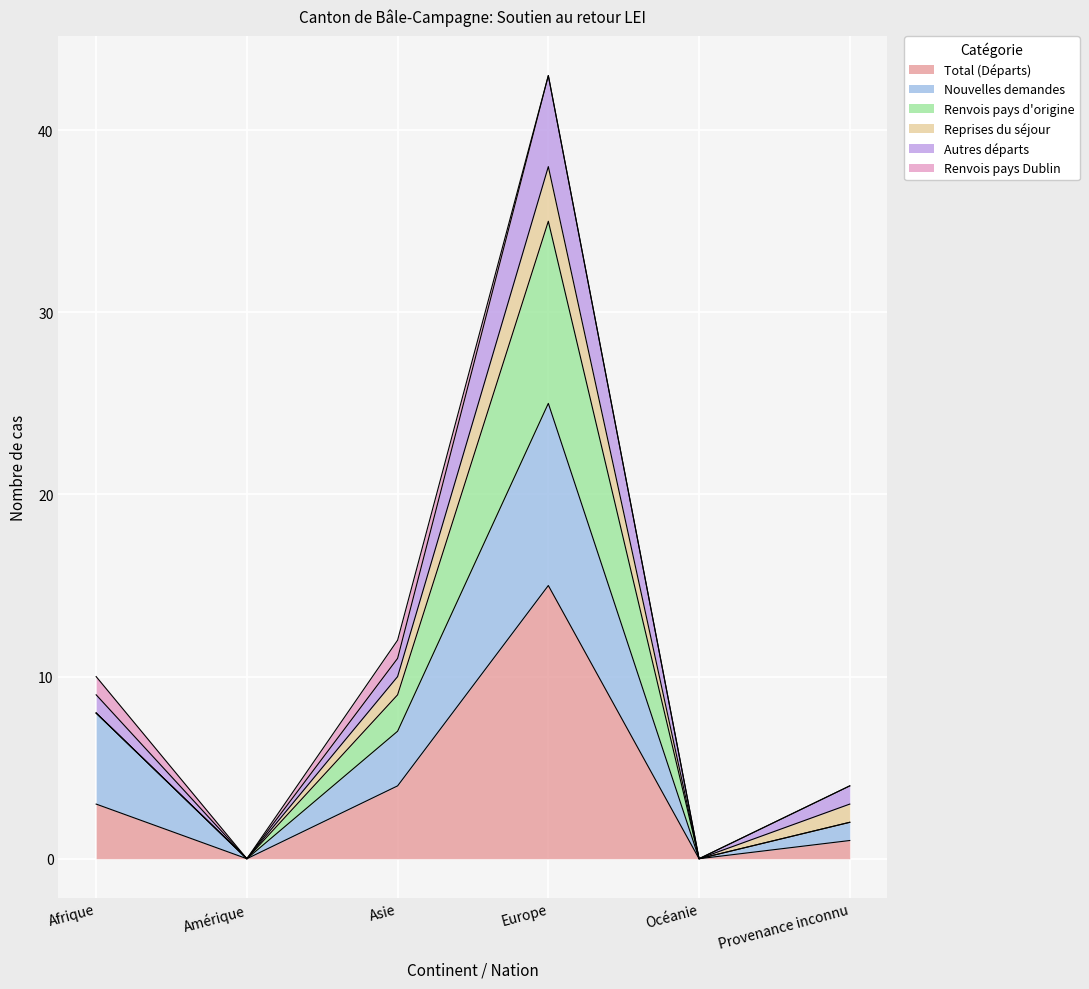

What is the difference between the highest and lowest values at Europe?

28